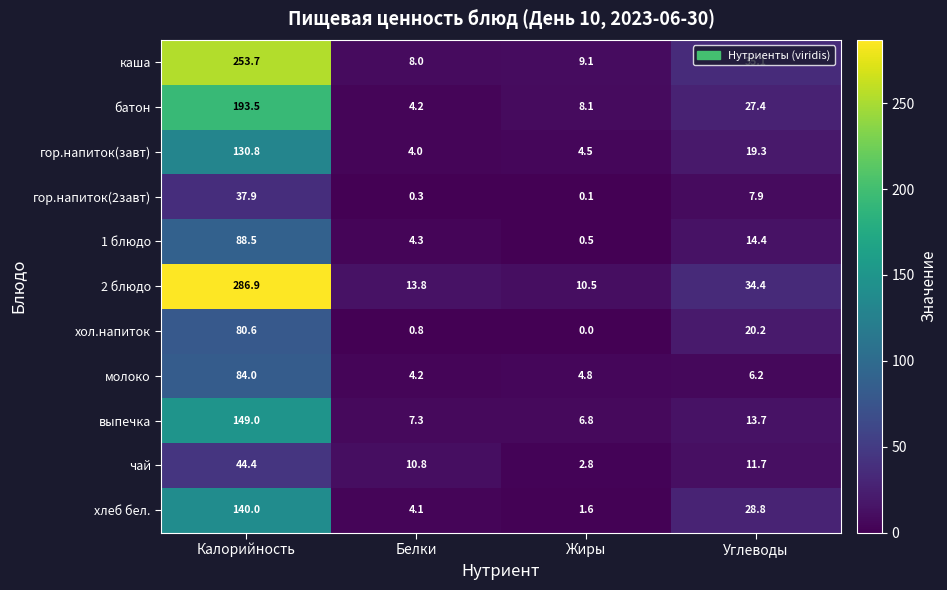

Rank the series at Углеводы from highest to lowest value.

каша, 2 блюдо, хлеб бел., батон, хол.напиток, гор.напиток(завт), 1 блюдо, выпечка, чай, гор.напиток(2завт), молоко